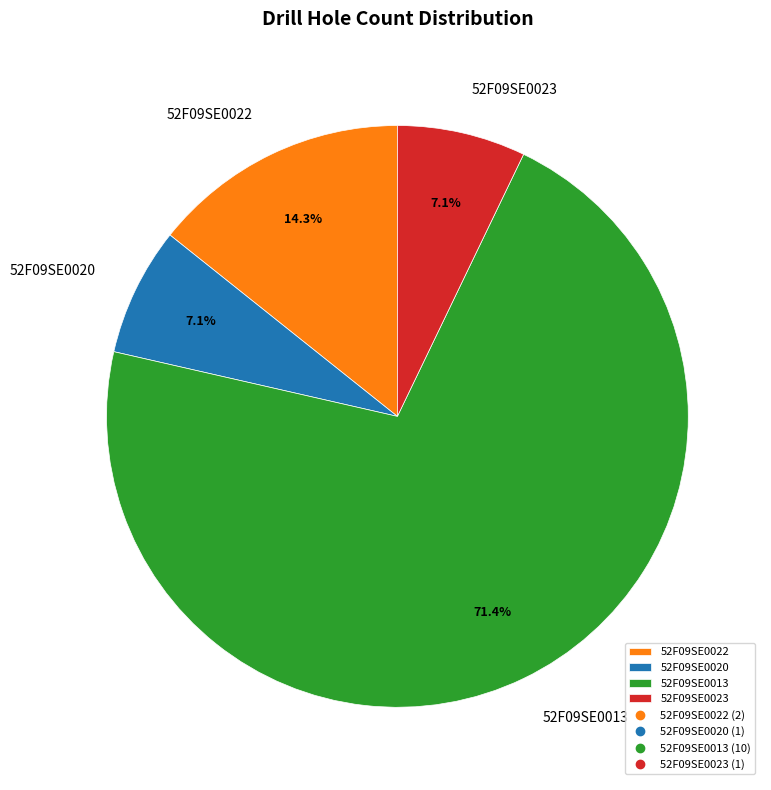

To the nearest percent, what percentage of the pie is 52F09SE0022?

14%